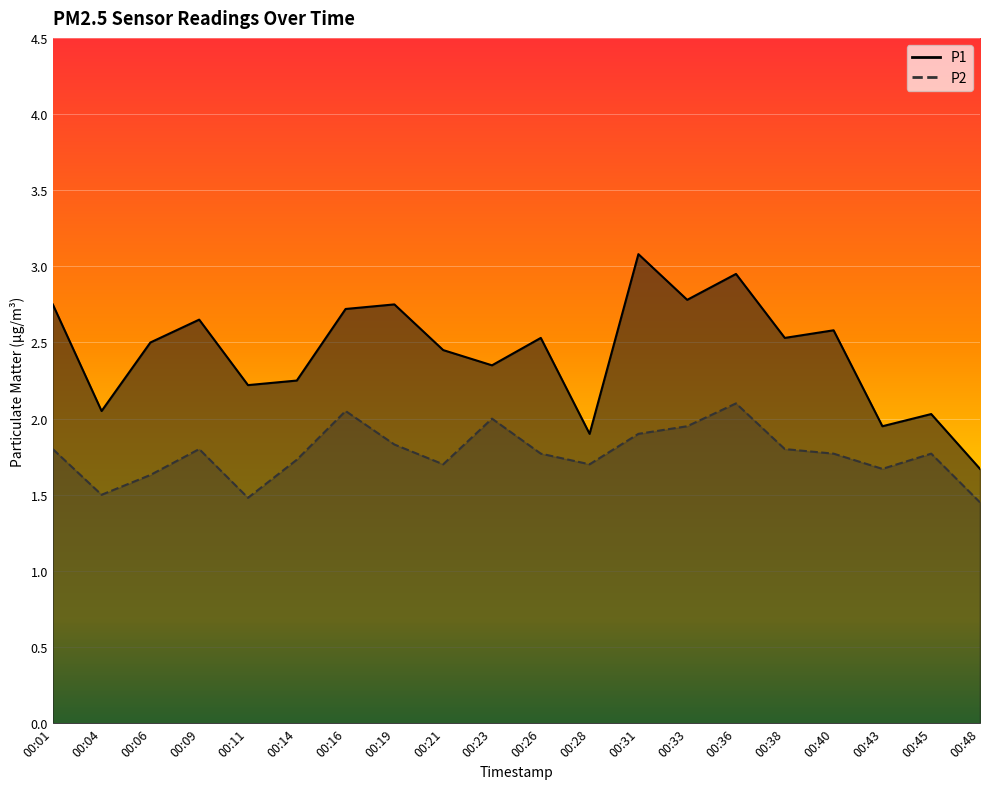

Where is P1 nearest to the value 2?

00:45